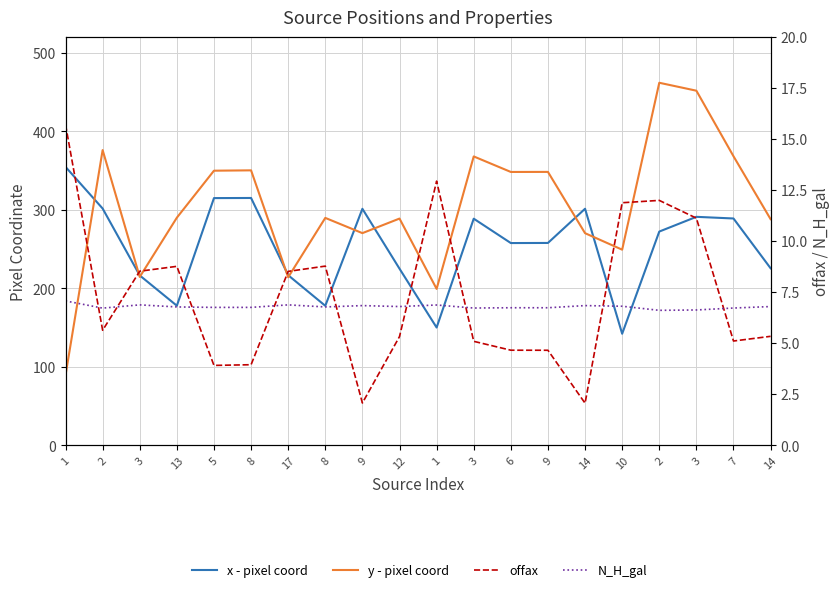

Which series changed the most between 3 and 6?

y - pixel coord